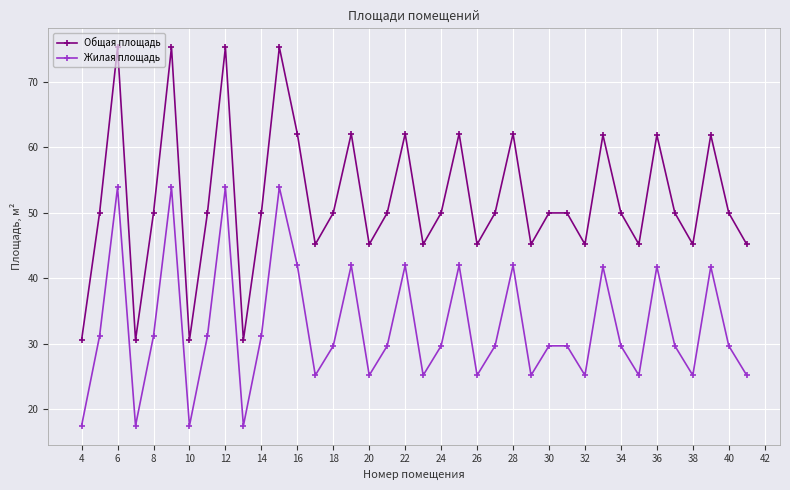

What is the value of the Жилая площадь point at the 11th from the left?

31.2